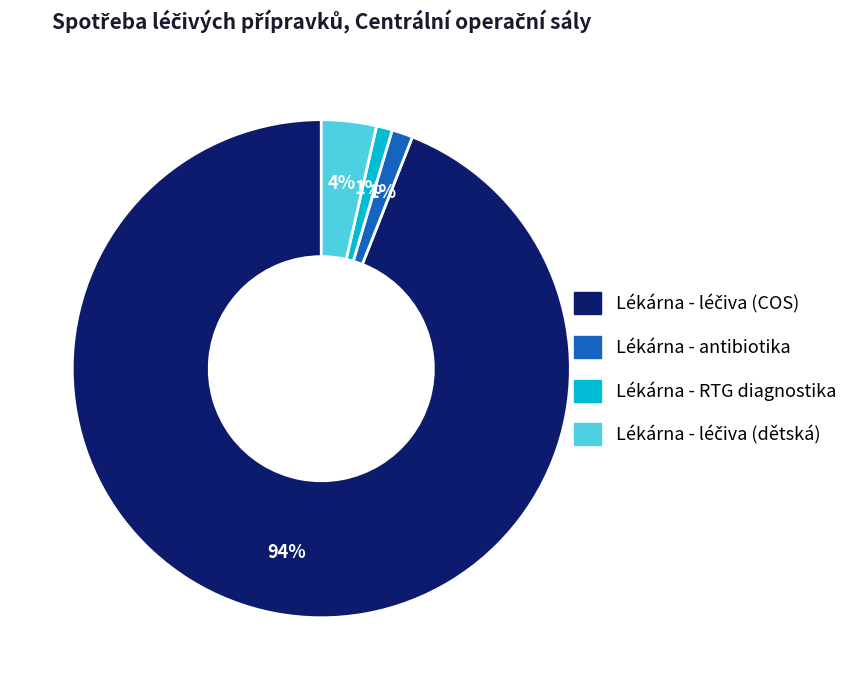

Count the number of slices in the pie.

4